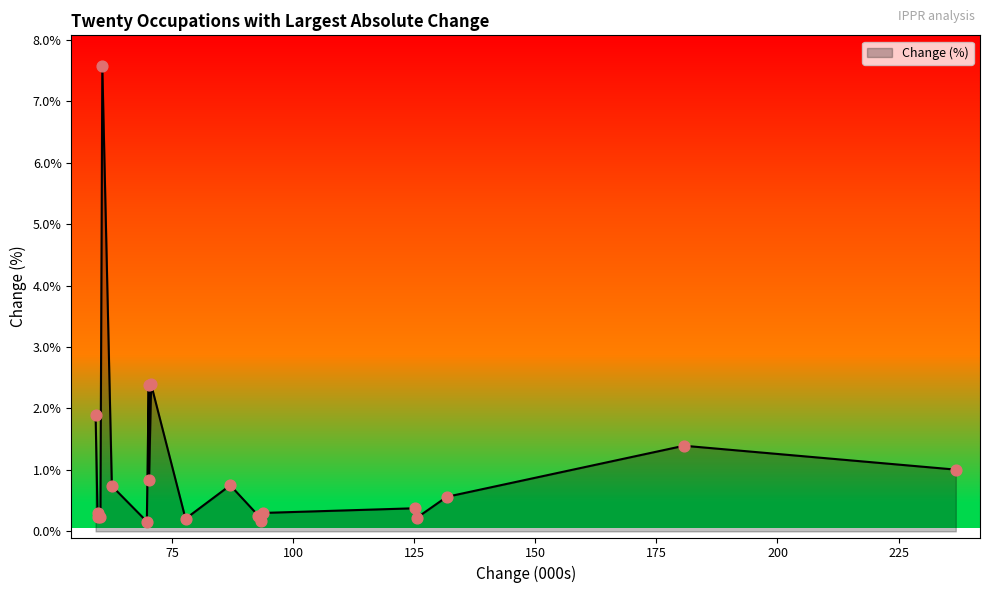

What is the maximum value shown in the chart?

7.6